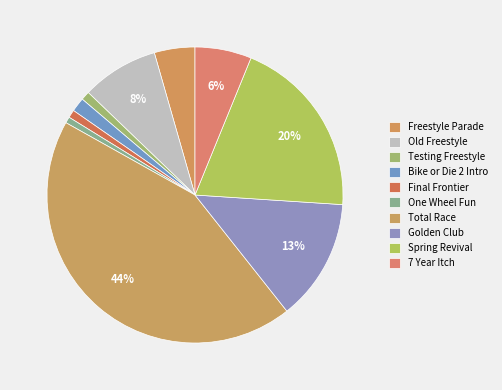

How many segments does this pie chart have?

10